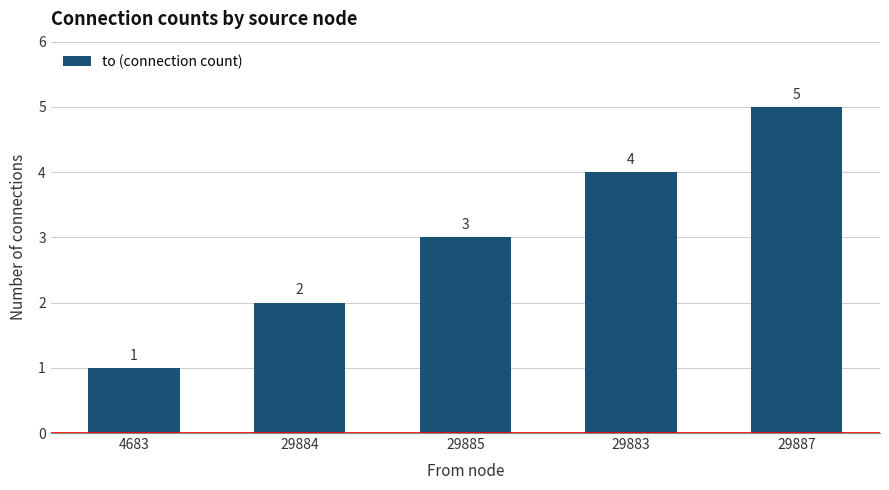

How many data points are less than 3?

2